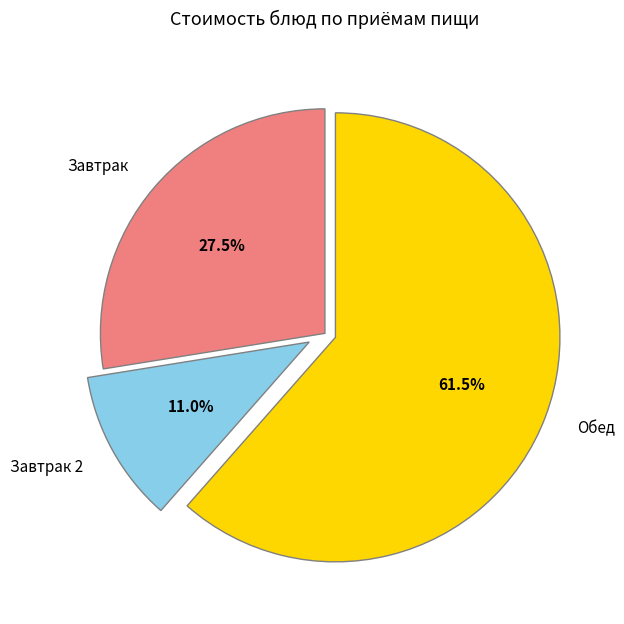

What is the smallest slice in the pie chart?

Завтрак 2